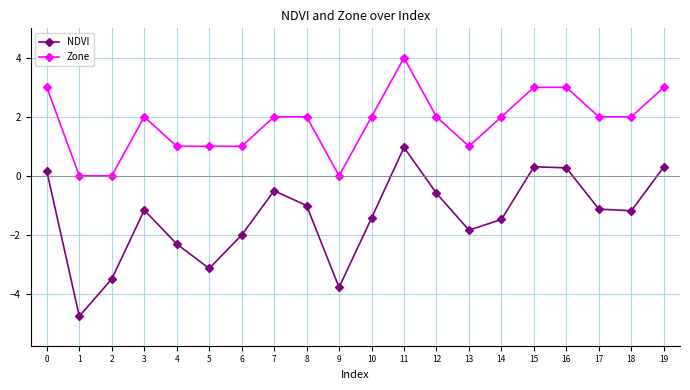

How many lines are shown in the chart?

2